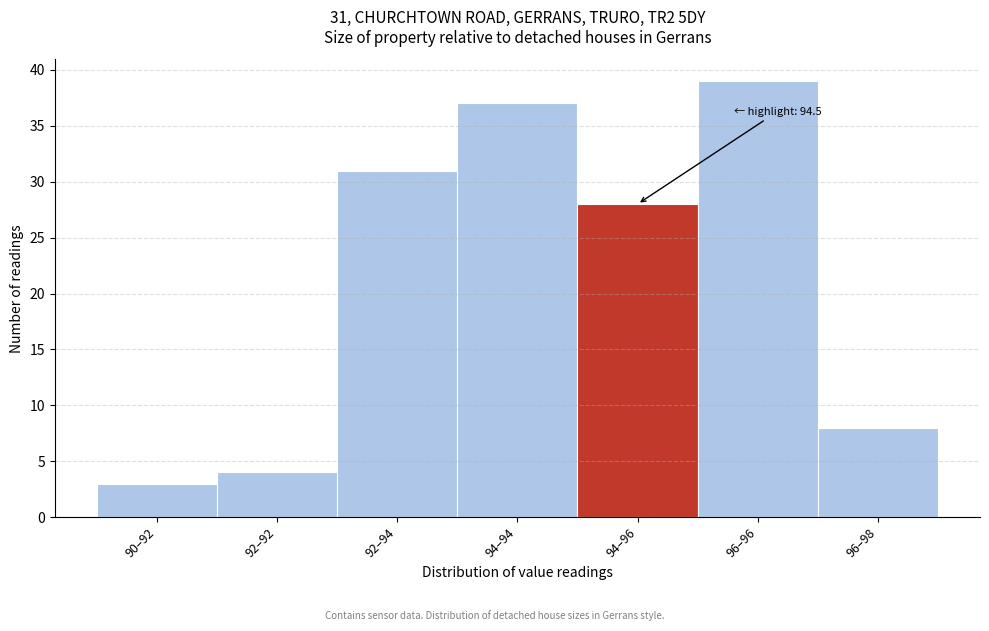

Reading left to right, extract all data points from this chart.

3	4	31	37	28	39	8